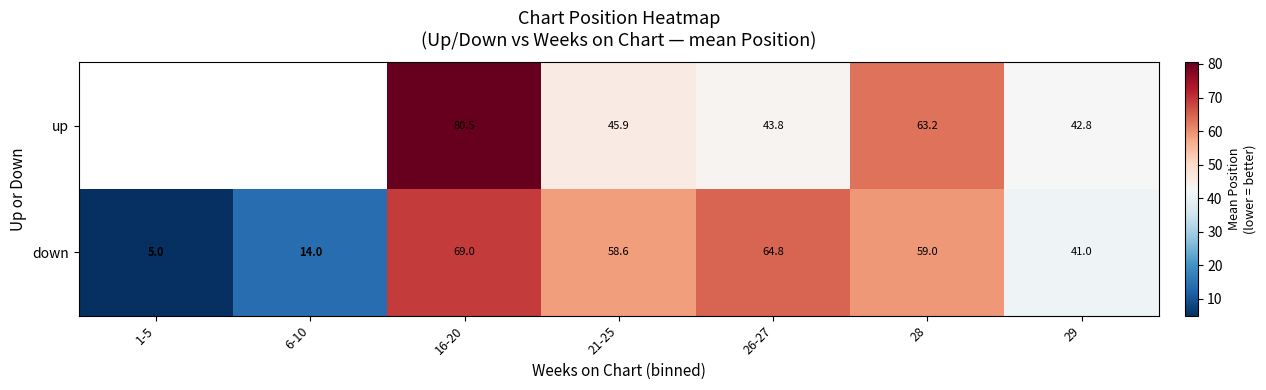

What is the total value across all series at 29?

83.8